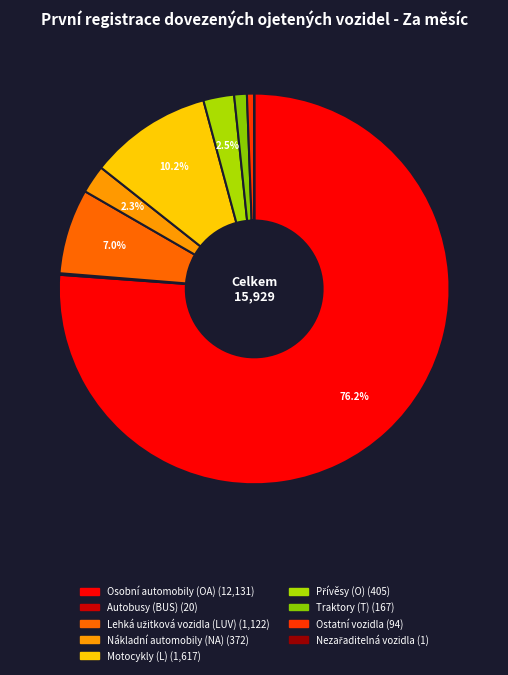

Which slice is the smallest?

Nezařaditelná vozidla